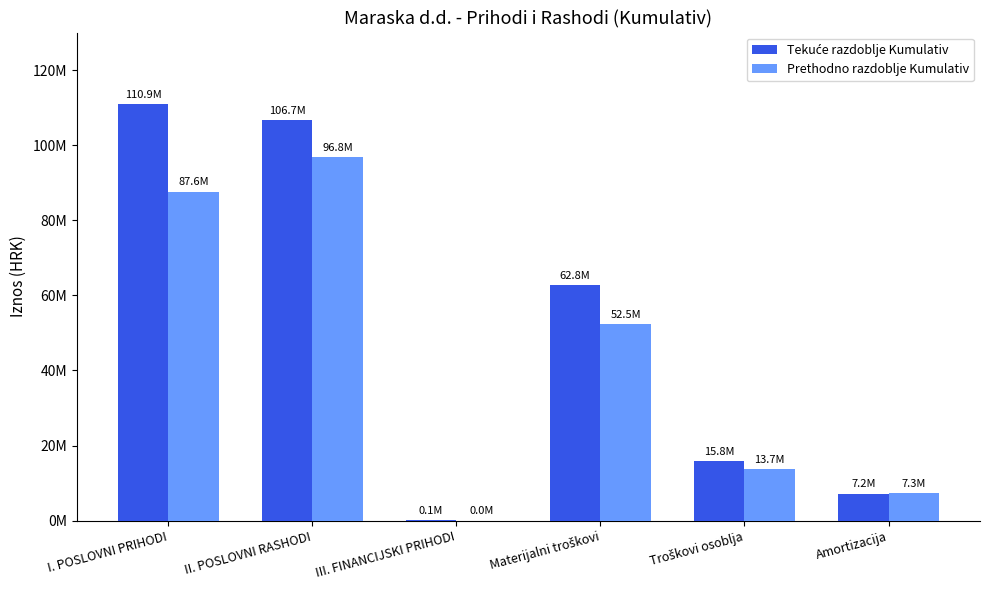

True or false: Tekuće razdoblje Kumulativ has a value of 165929 at III. FINANCIJSKI PRIHODI.

False